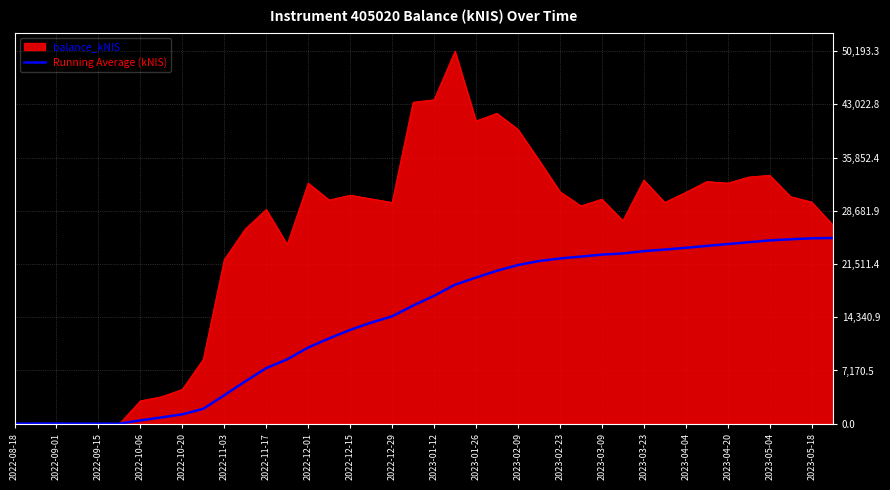

Which series has the largest total across all categories?

balance_kNIS